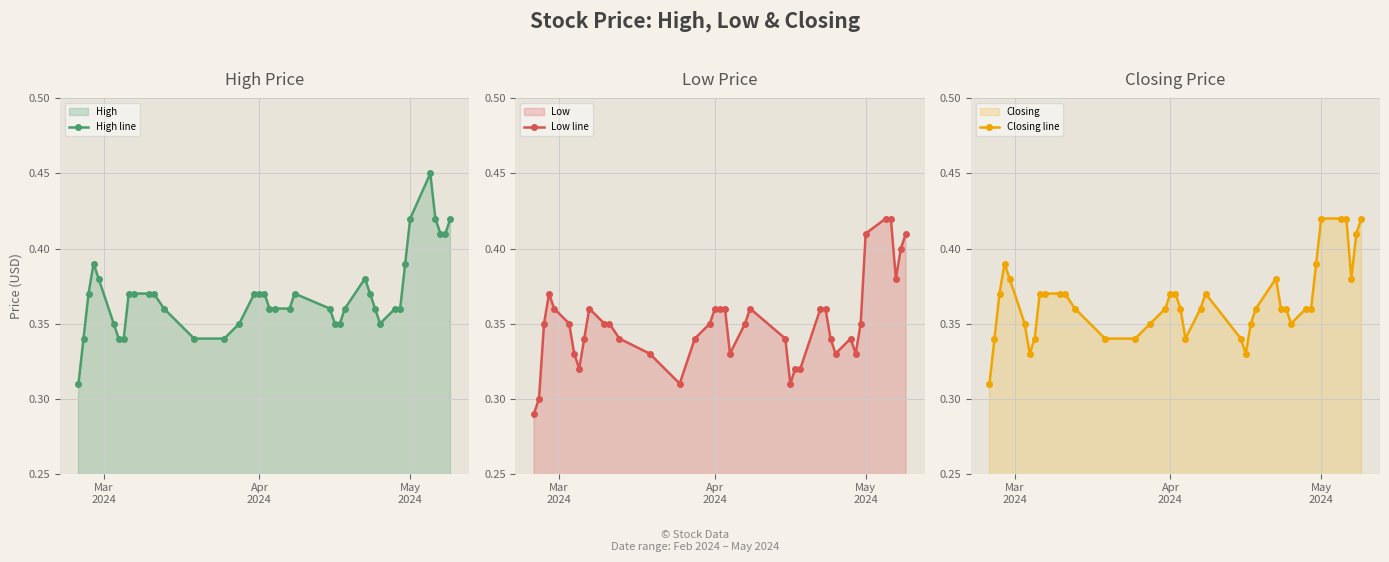

Count the High line values in the range 0 to 1.

40